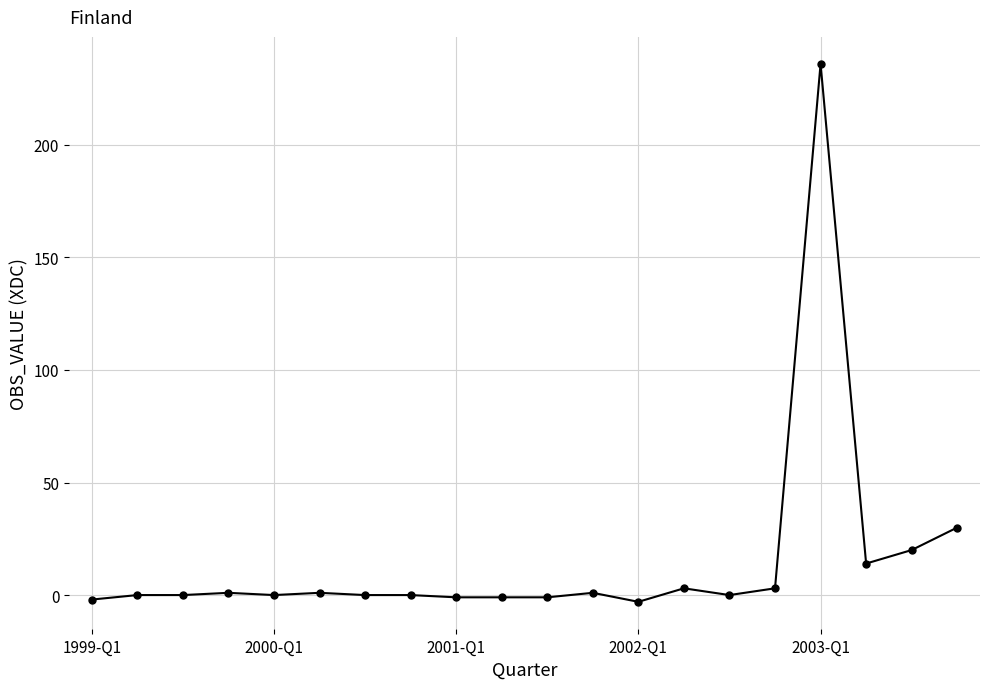

What is the greatest value displayed?

236